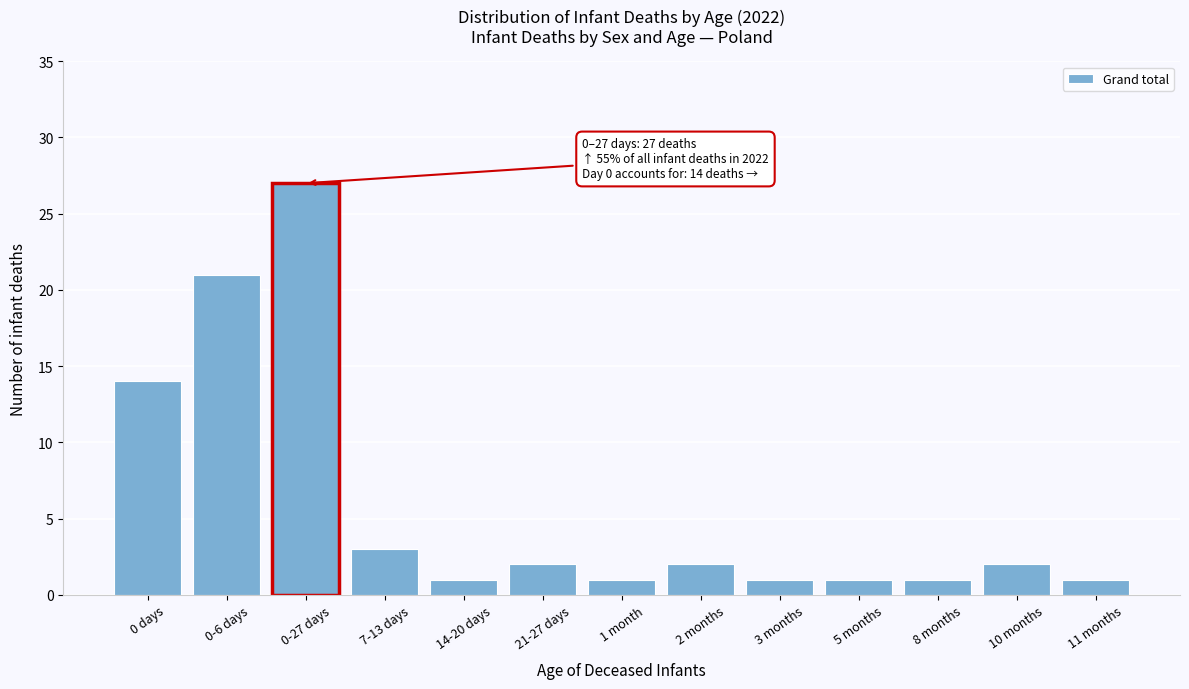

Reading right to left, extract all data points from this chart.

1	2	1	1	1	2	1	2	1	3	27	21	14